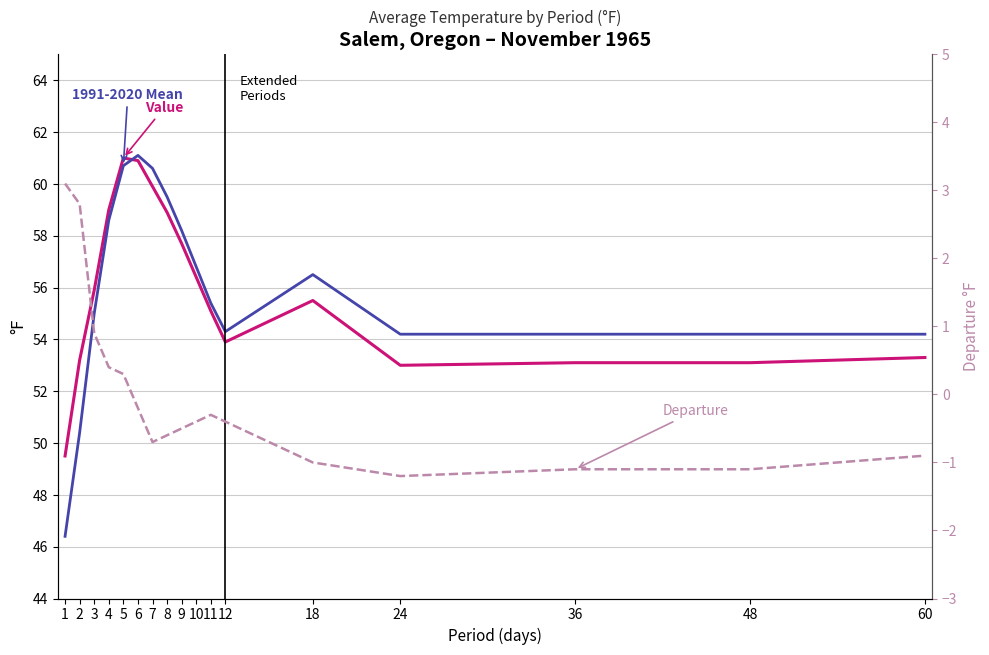

Is this an area chart (filled region under the line)?

No